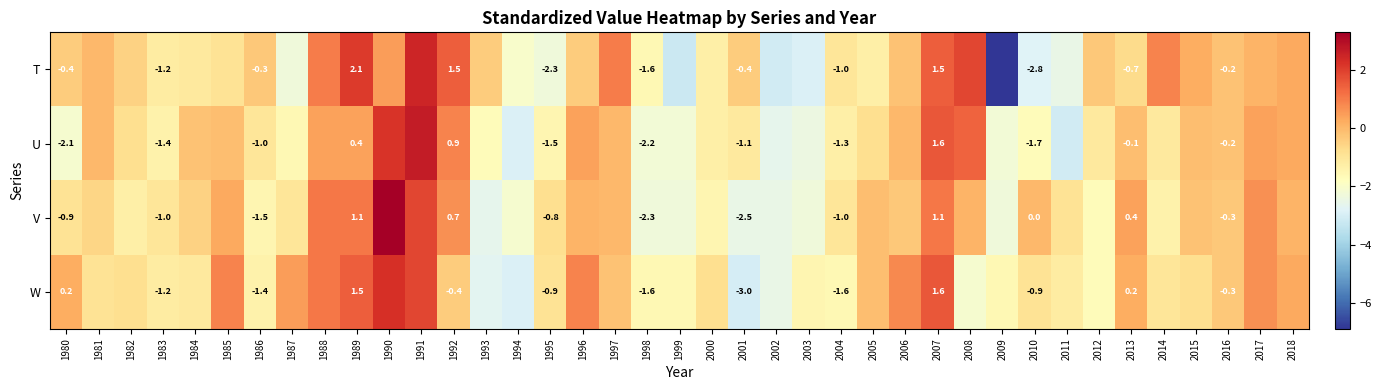

Is it true that W equals -4.3 at 2001?

False